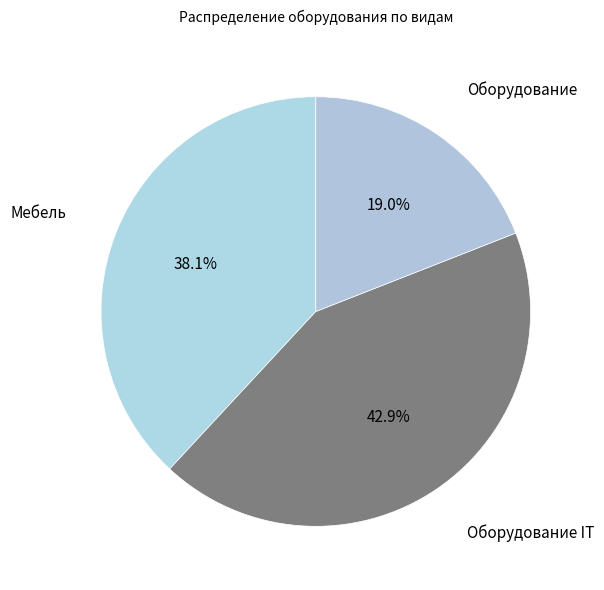

Is there any slice that represents more than half of the pie?

No